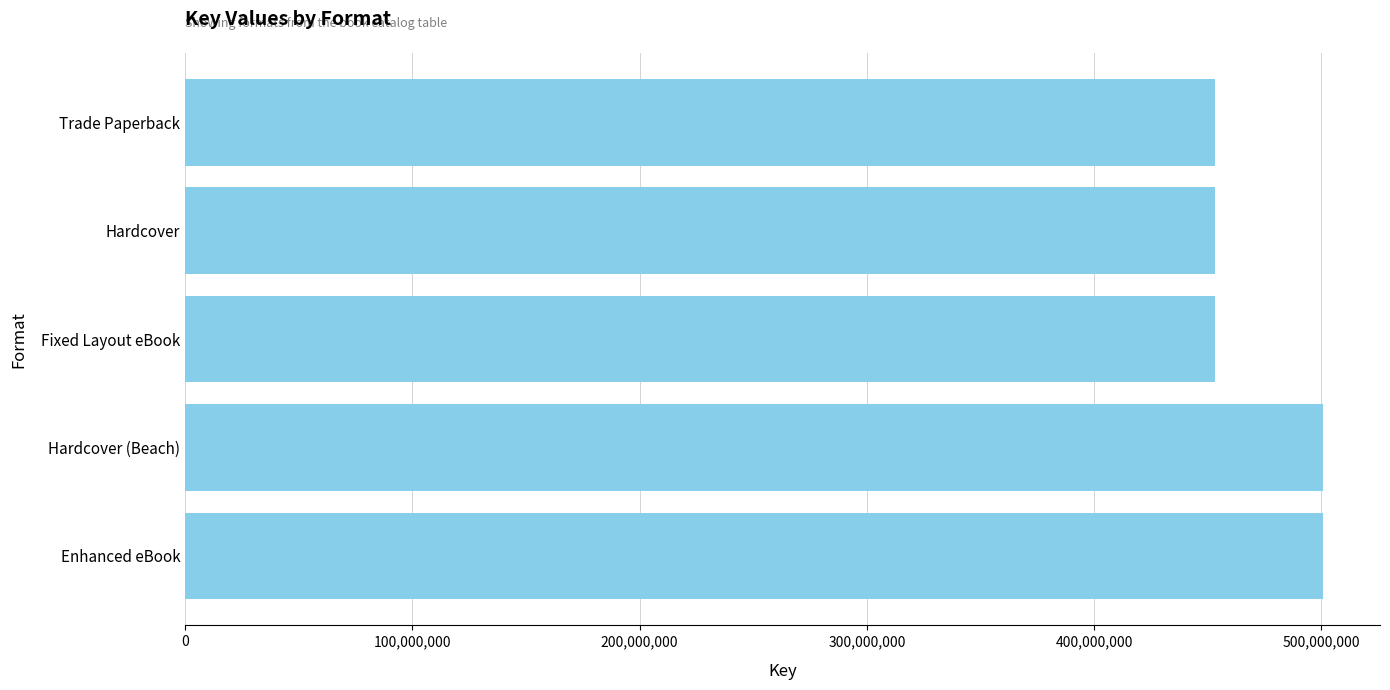

The value at Fixed Layout eBook is 453165500. True or false?

True